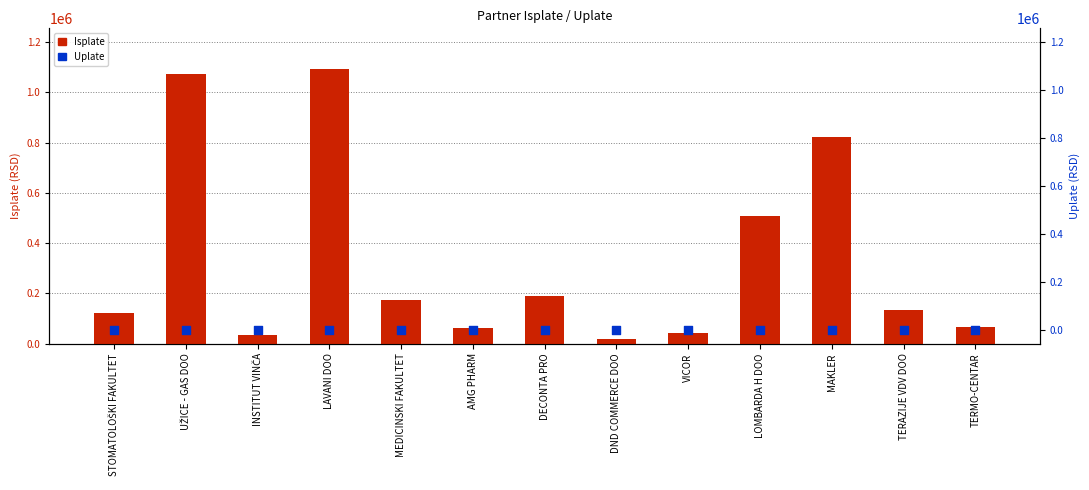

At how many categories does at least one series exceed 580245?

3